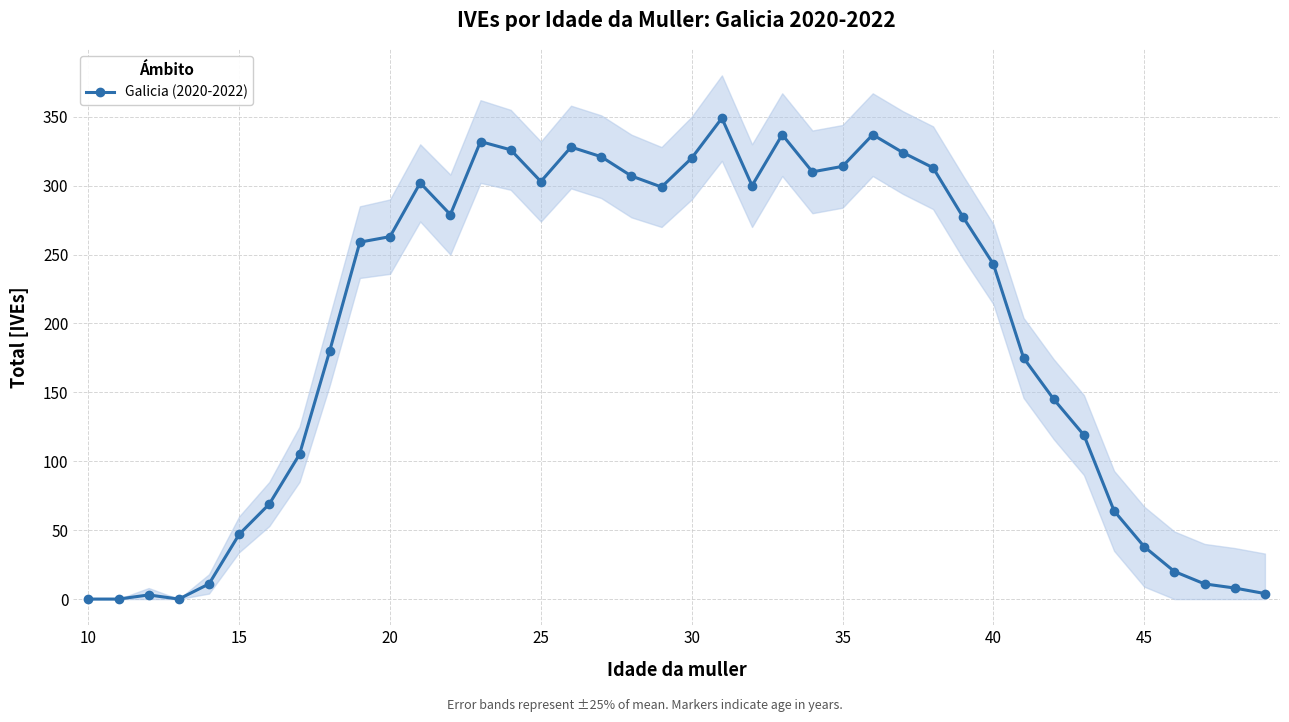

Count the number of values greater than 263.

19